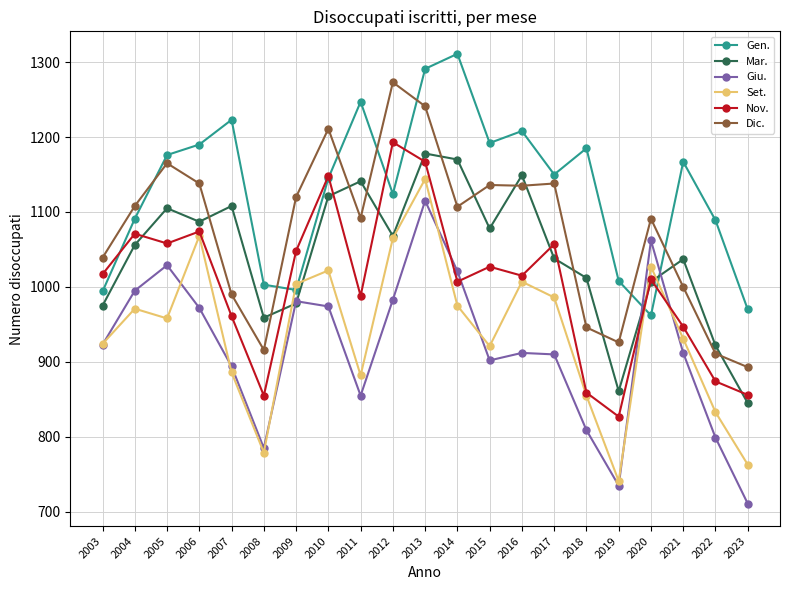

What is the difference between the highest and lowest values at 2004?

137